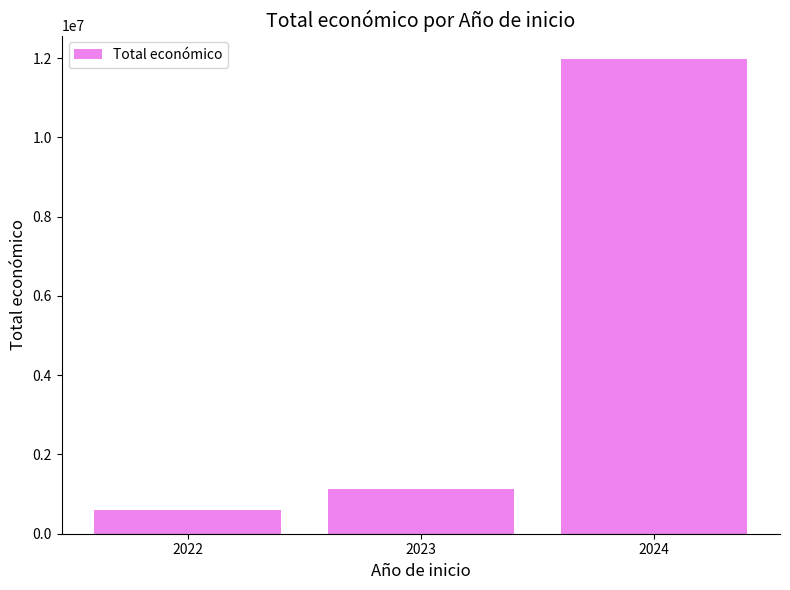

Which label corresponds to the smallest value in the chart?

2022